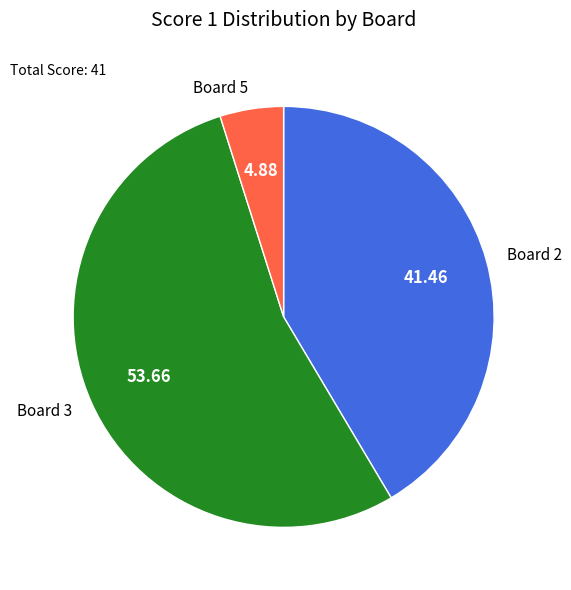

What is the largest slice in the pie chart?

Board 3